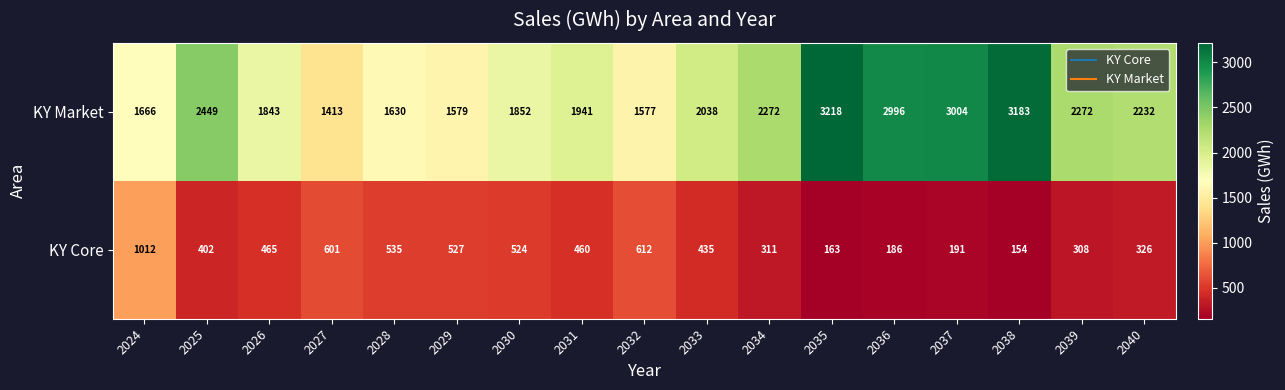

What is the average value of the KY Core series?

424